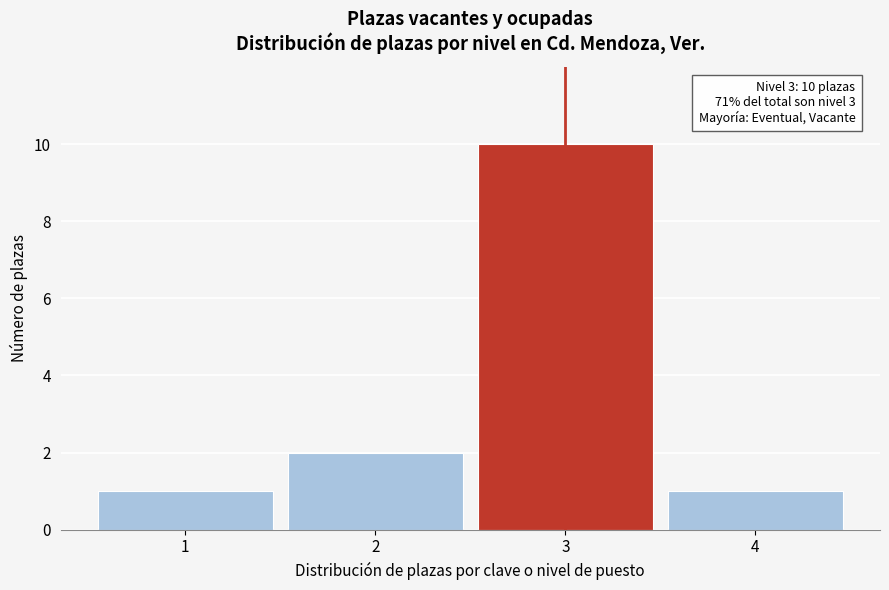

Reading right to left, transcribe all the data shown in this chart.

1	10	2	1